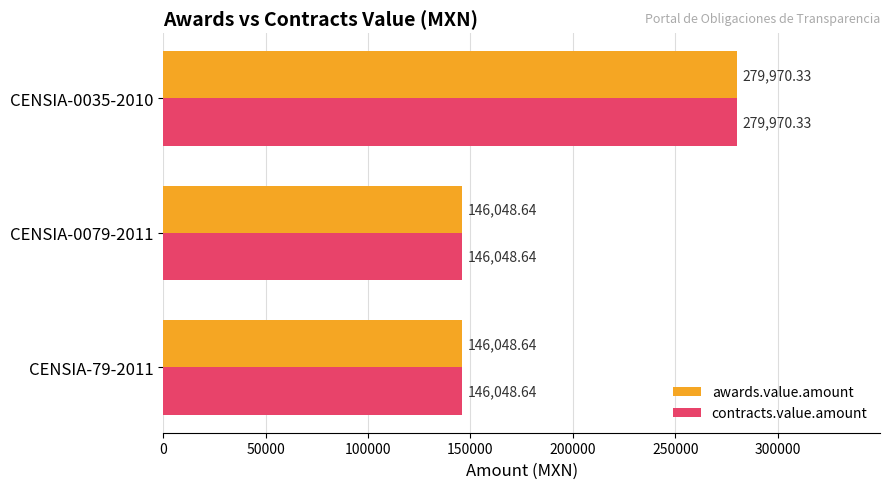

Which category has the highest value in the contracts.value.amount series?

CENSIA-0035-2010